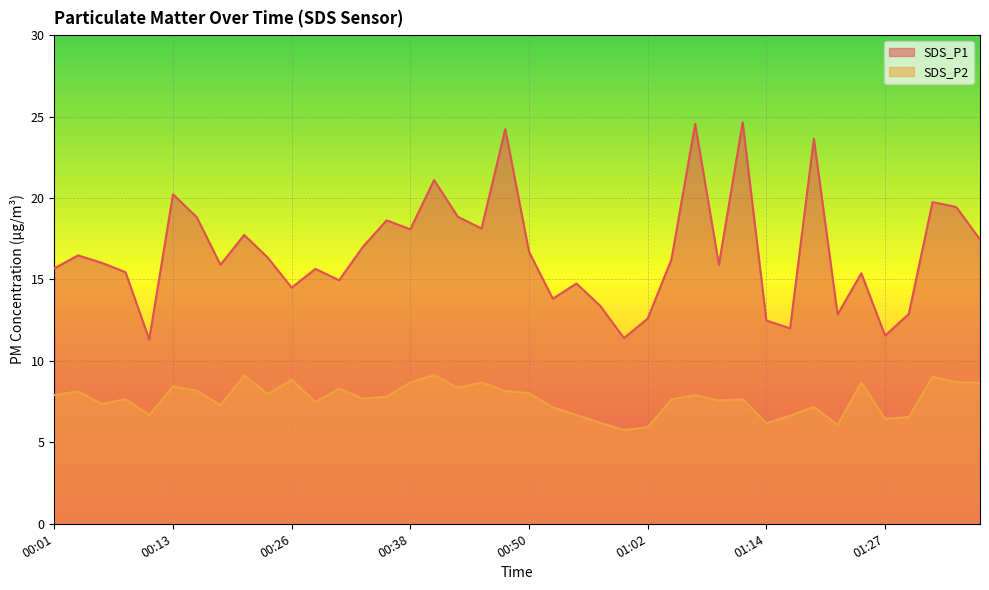

Does the chart display data point markers on the line(s)?

No